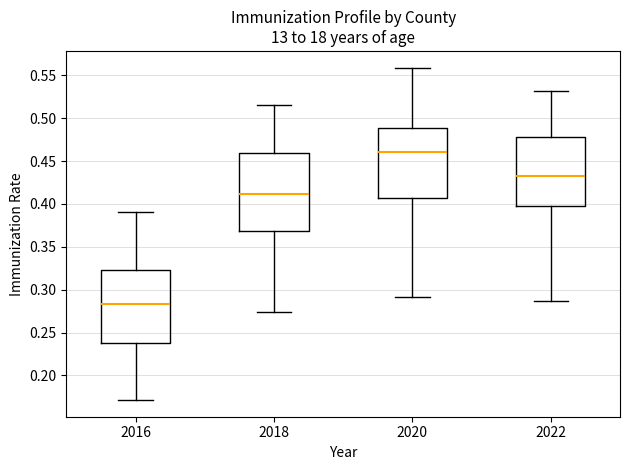

Reading left to right, transcribe this box plot: for each box, give where its median line is, the range the box spans, and where its two whiskers end, as read against the y-axis. The values are not printed on the chart, so give them approximately, as read against the axis.

2016: median 0.285, box 0.240 to 0.325, whiskers 0.170 to 0.390
2018: median 0.410, box 0.370 to 0.460, whiskers 0.275 to 0.515
2020: median 0.460, box 0.405 to 0.490, whiskers 0.290 to 0.560
2022: median 0.430, box 0.395 to 0.480, whiskers 0.285 to 0.530